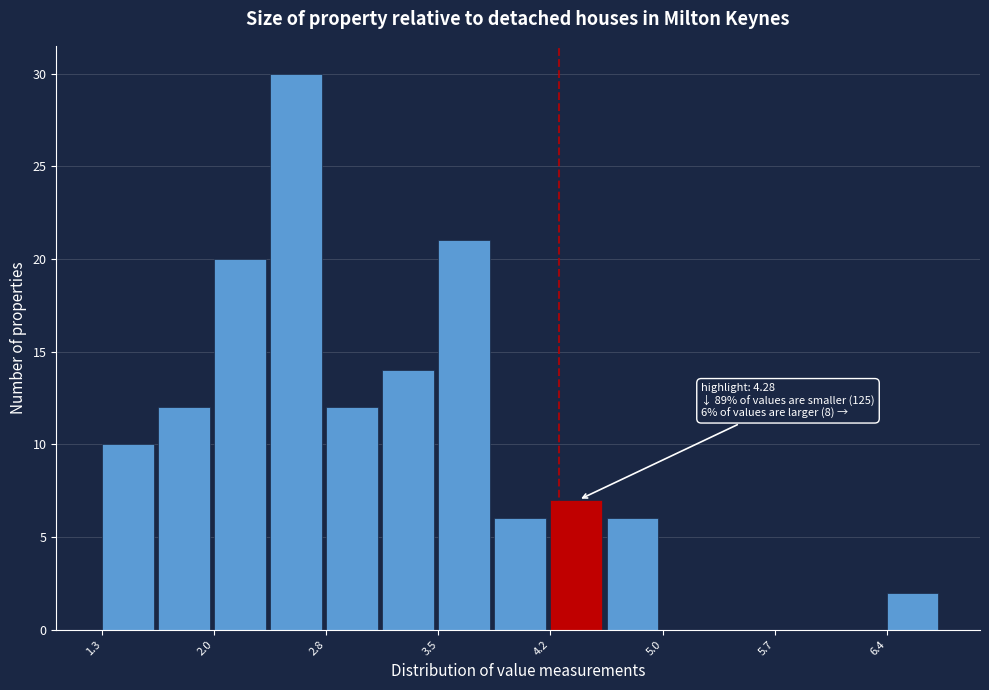

Read against the x-axis, roughly where is the centre of the tallest bar?

2.6